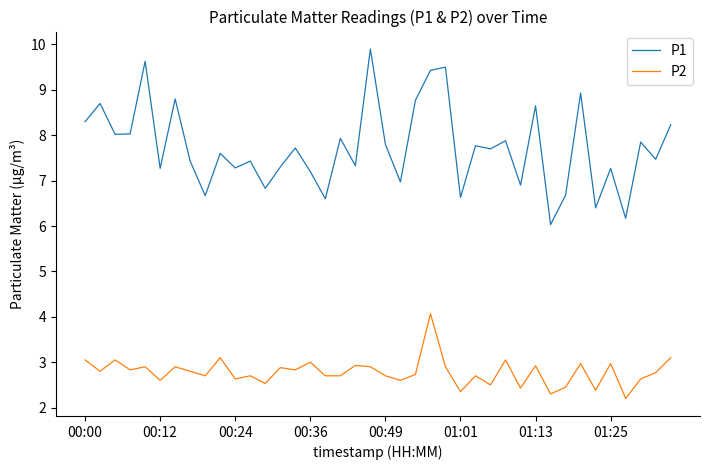

How many lines are shown in the chart?

2